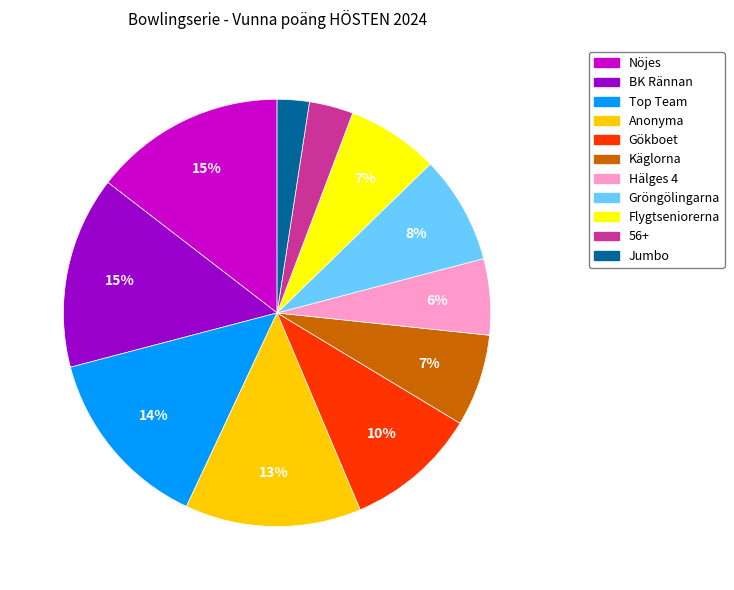

The Hälges 4 slice represents 1% of the pie. True or false?

False